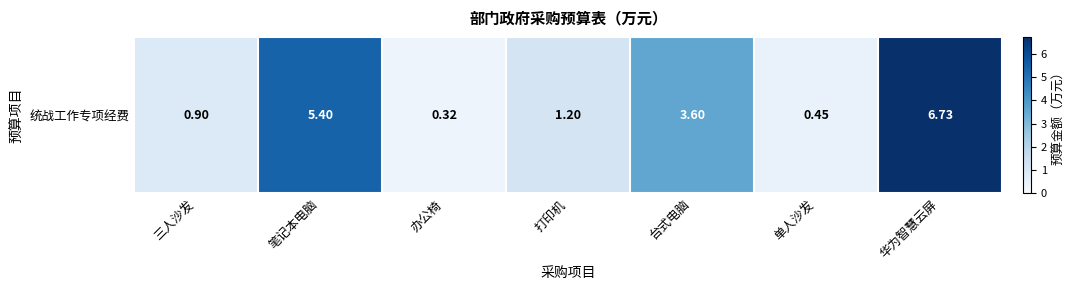

Rank the categories by value from lowest to highest.

办公椅, 单人沙发, 三人沙发, 打印机, 台式电脑, 笔记本电脑, 华为智慧云屏